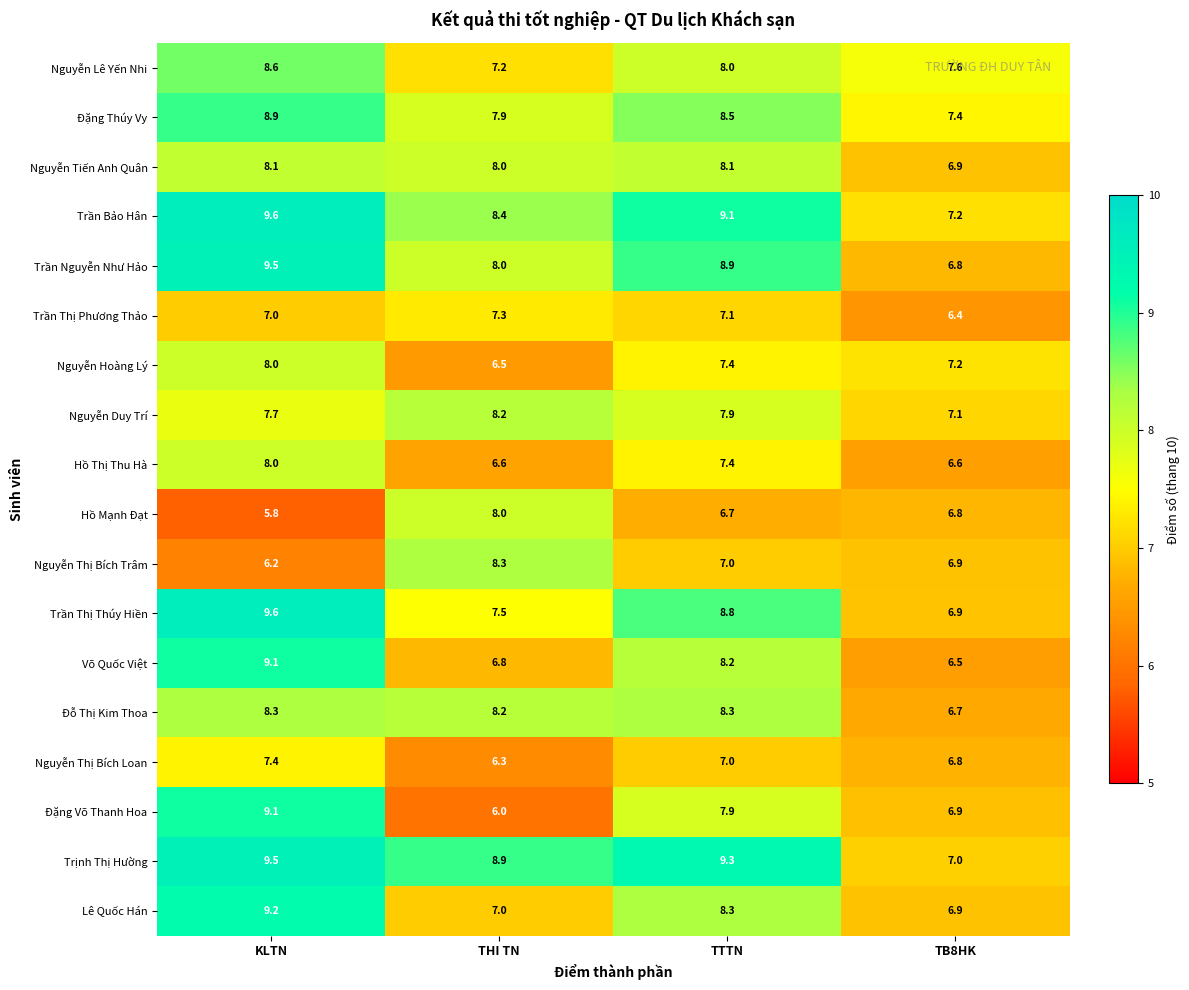

What is the smallest value displayed?

5.8